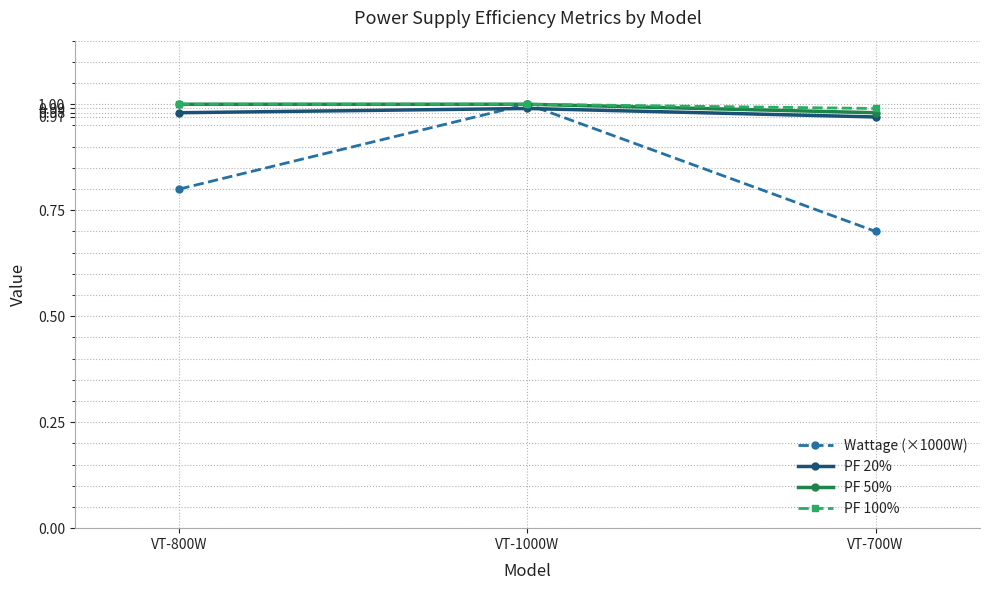

Is it true that PF 50% equals 0.2 at VT-700W?

False